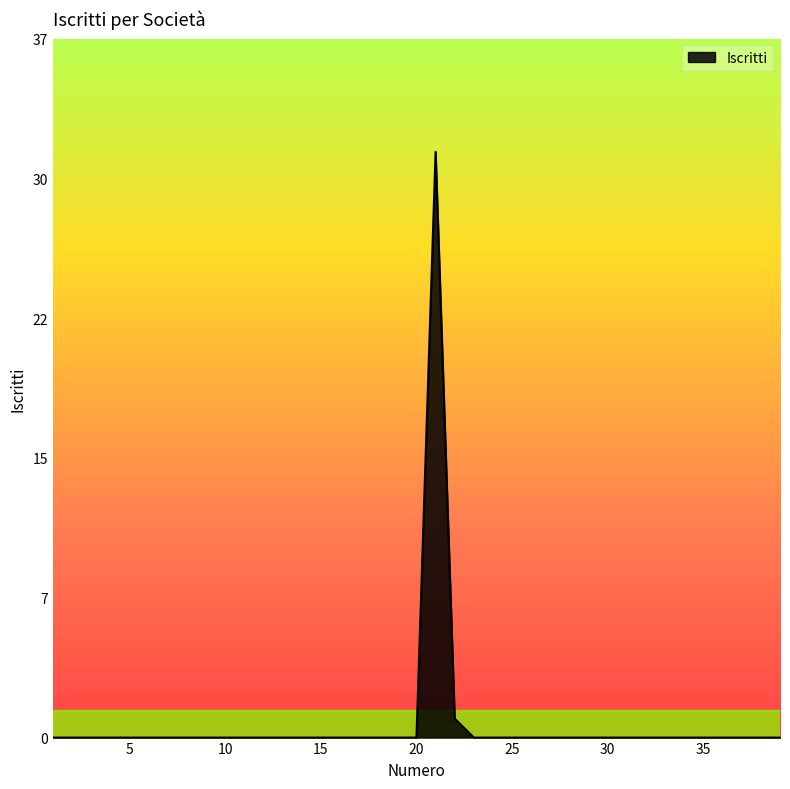

Which category has the lowest value across all series?

1